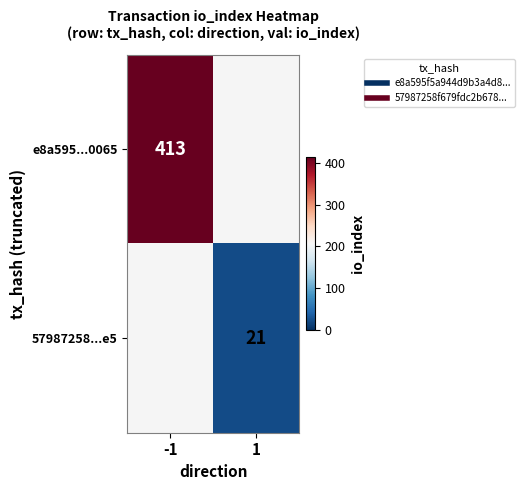

Between 1 and -1, which is larger?

-1